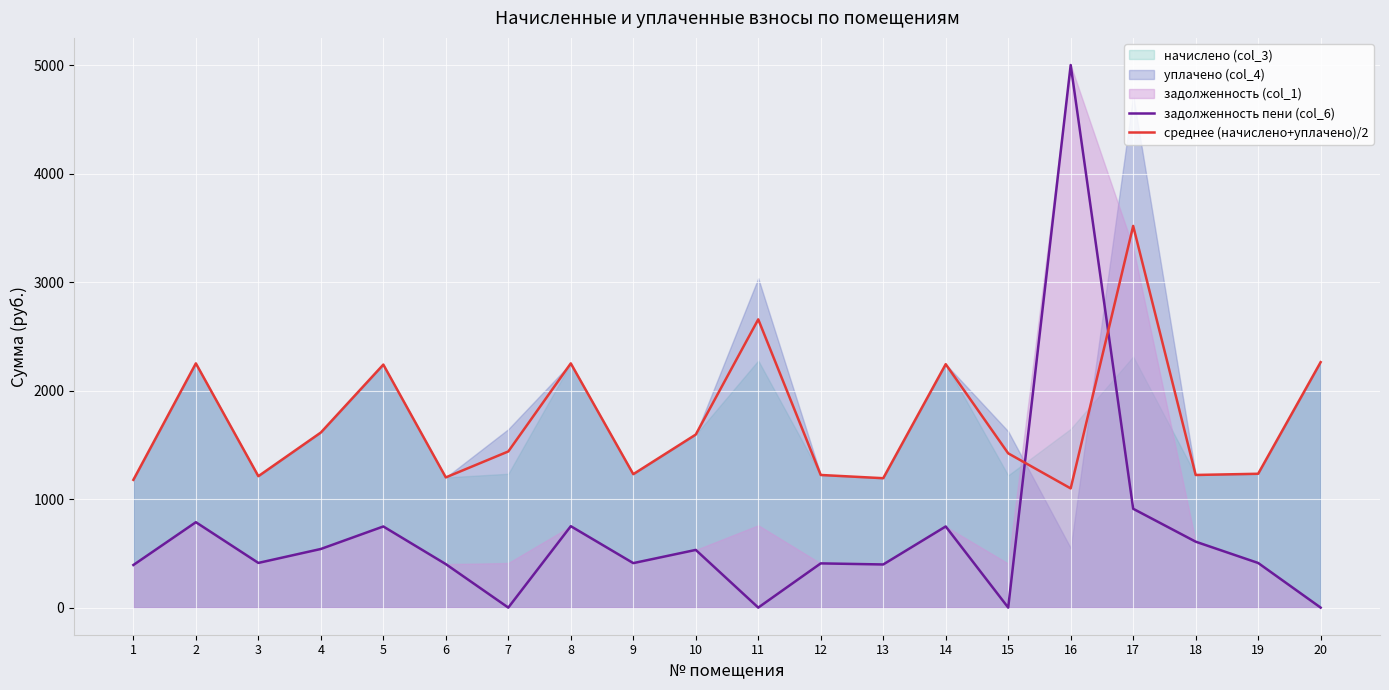

What is the maximum value shown in the chart?

5000.0